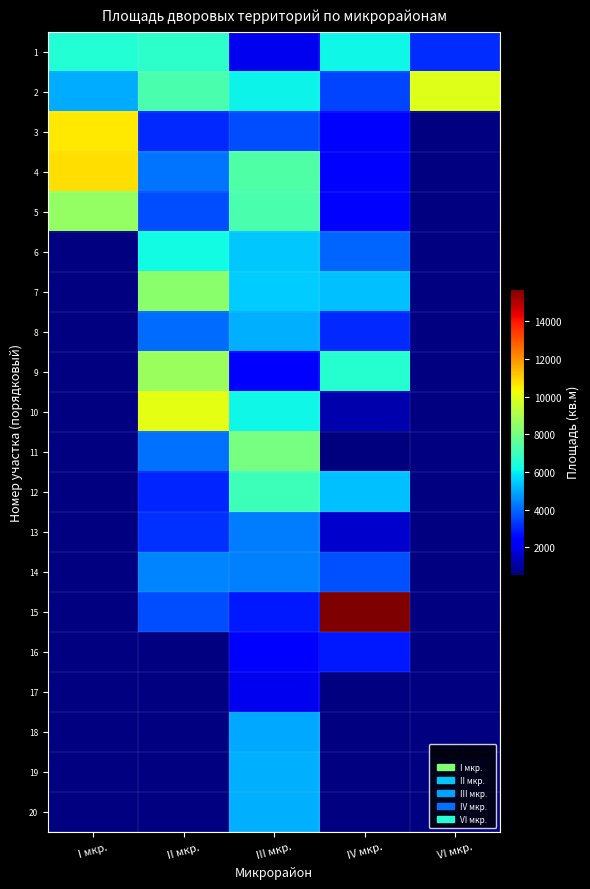

At which label is 5 closest to 5485?

III мкр.